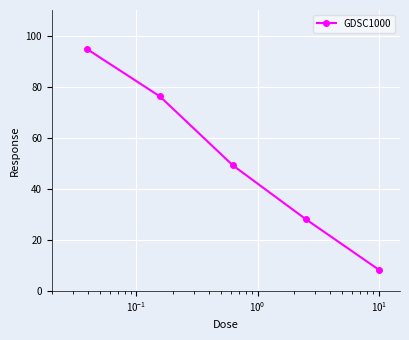

What is the value of the 3rd point from the left?

49.2